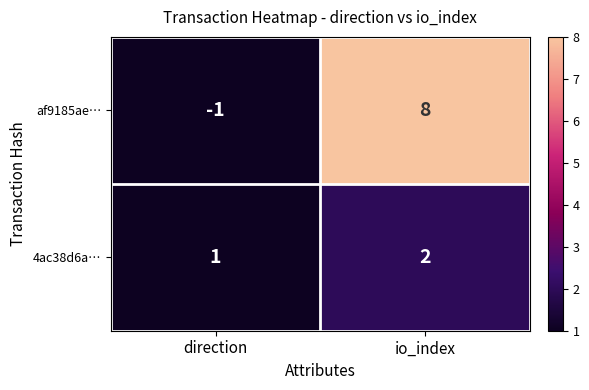

Which series has the largest total across all categories?

af9185ae…